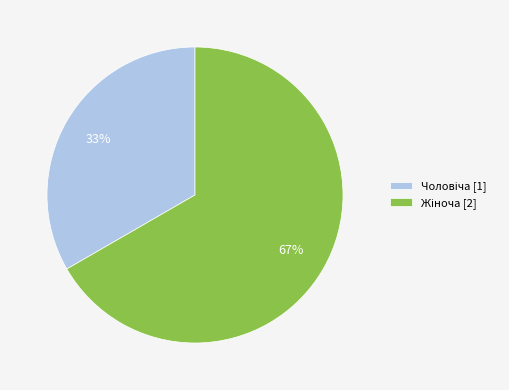

How many segments does this pie chart have?

2